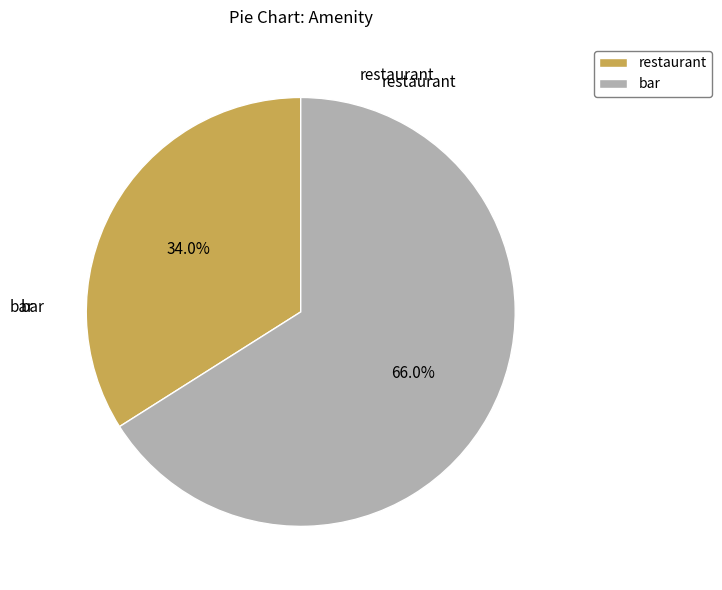

Do bar and restaurant together represent more than half of the pie?

Yes